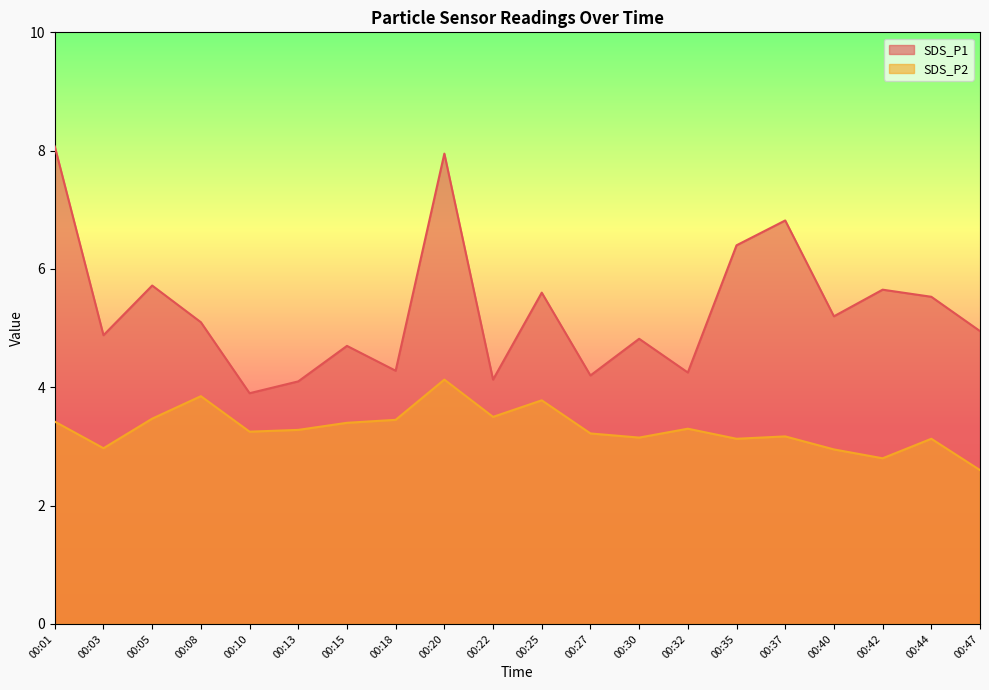

The value of SDS_P1 at 00:47 is 5.0. True or false?

True